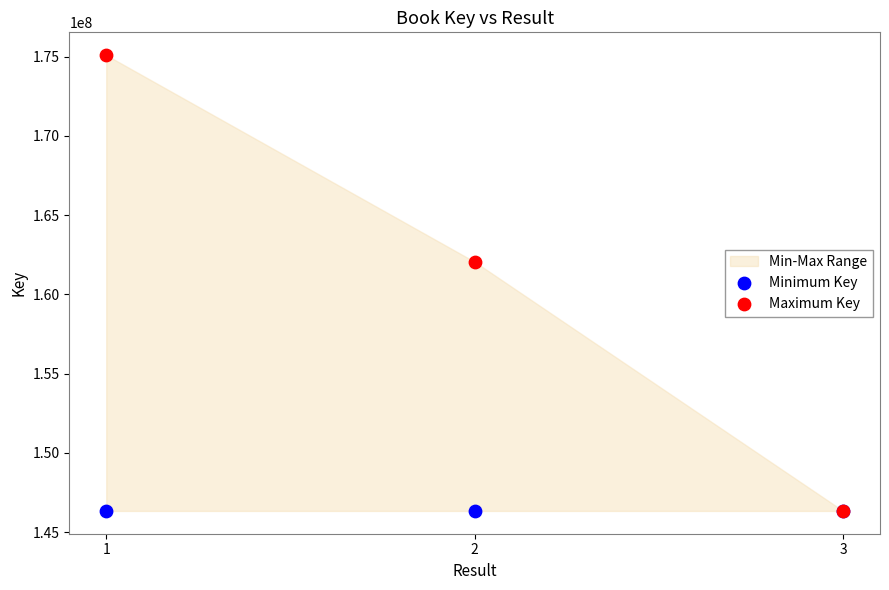

Across all series, what Y value is closest to 160723005?

162060546